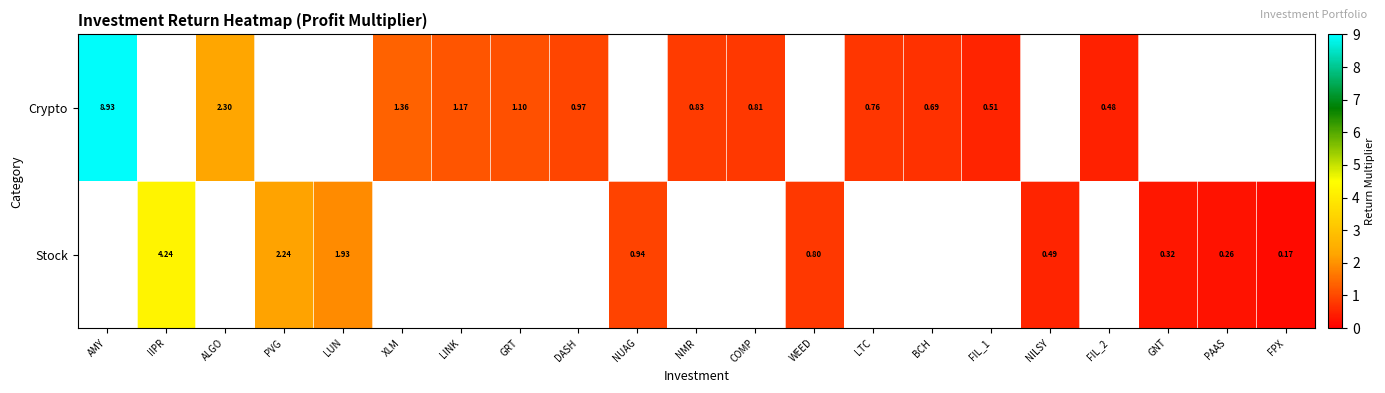

Between LTC and NMR, which is larger?

NMR